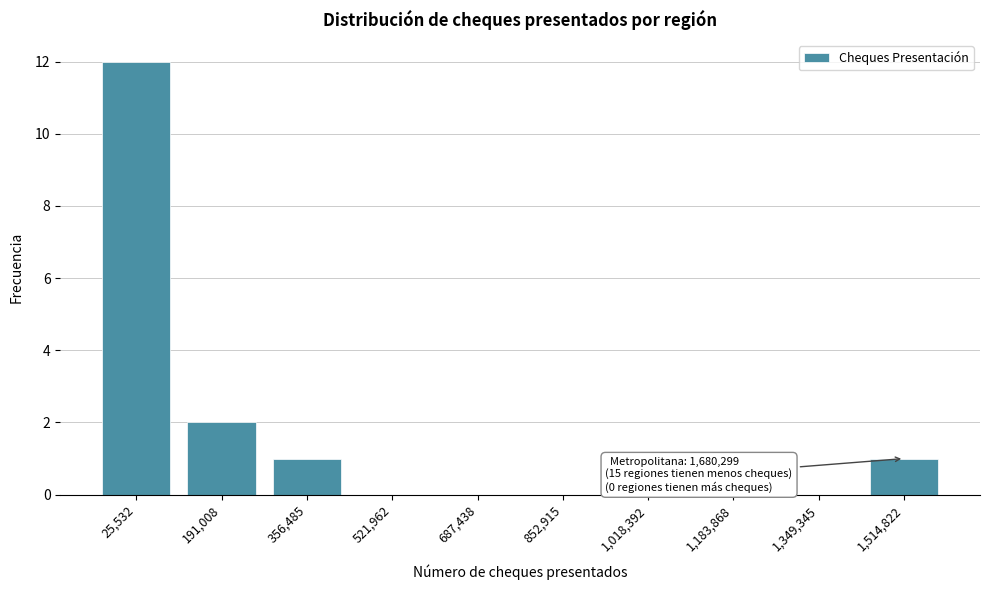

Reading left to right, transcribe all the data shown in this chart.

25,532=12	191,008=2	356,485=1	521,962=0	687,438=0	852,915=0	1,018,392=0	1,183,868=0	1,349,345=0	1,514,822=1